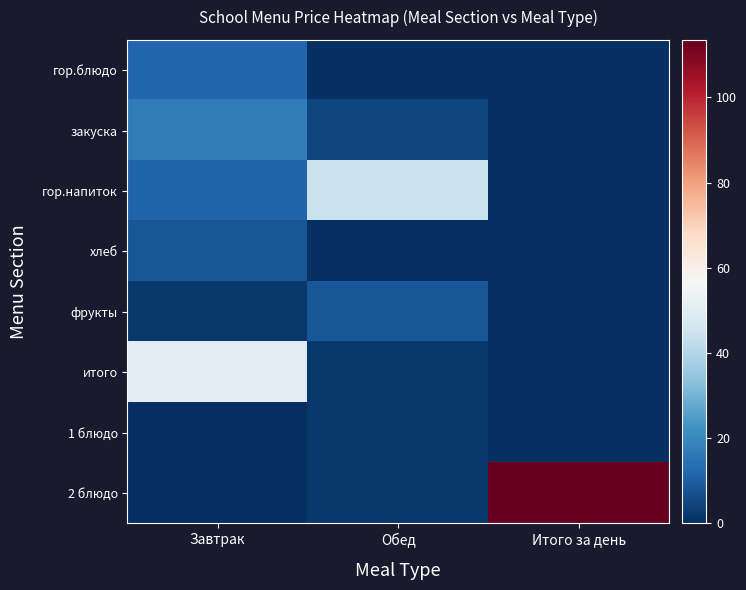

At Обед, list the series in order from smallest to largest.

гор.блюдо, хлеб, 2 блюдо, итого, 1 блюдо, закуска, фрукты, гор.напиток